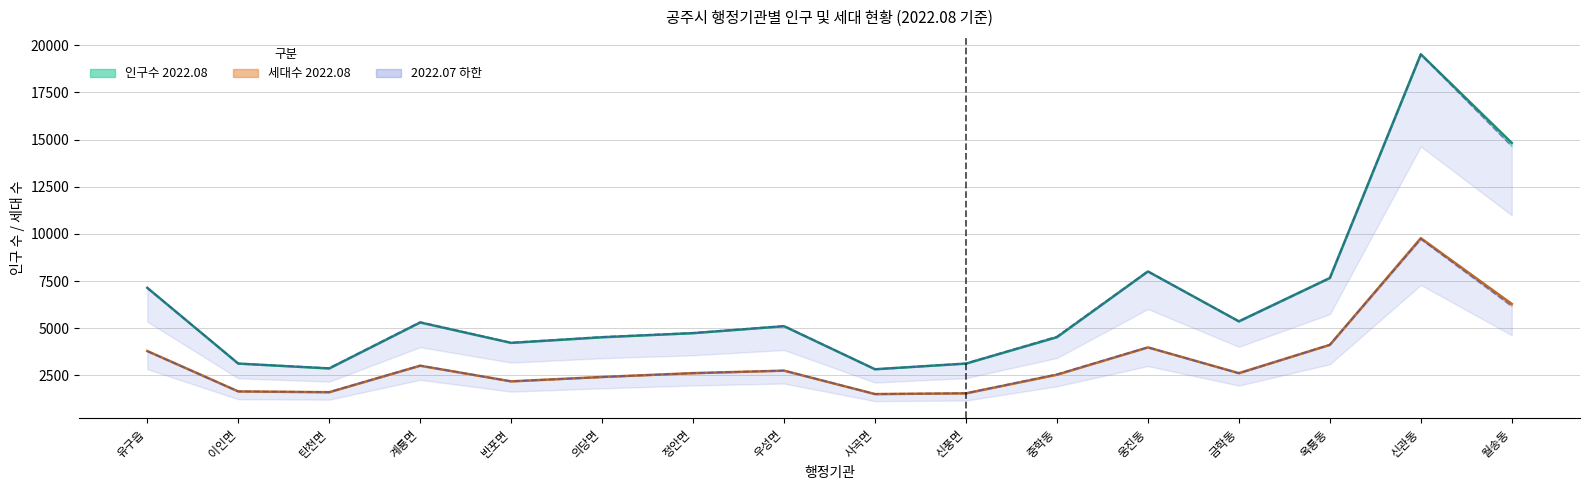

What is the sum of the 인구수 2022.08 values at 사곡면 and 중학동?

7353